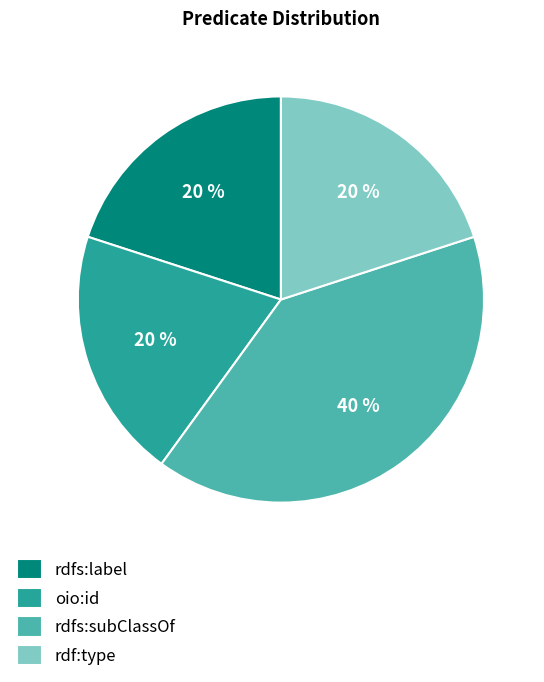

To the nearest percent, what is the difference between the largest and smallest slice percentages?

20%